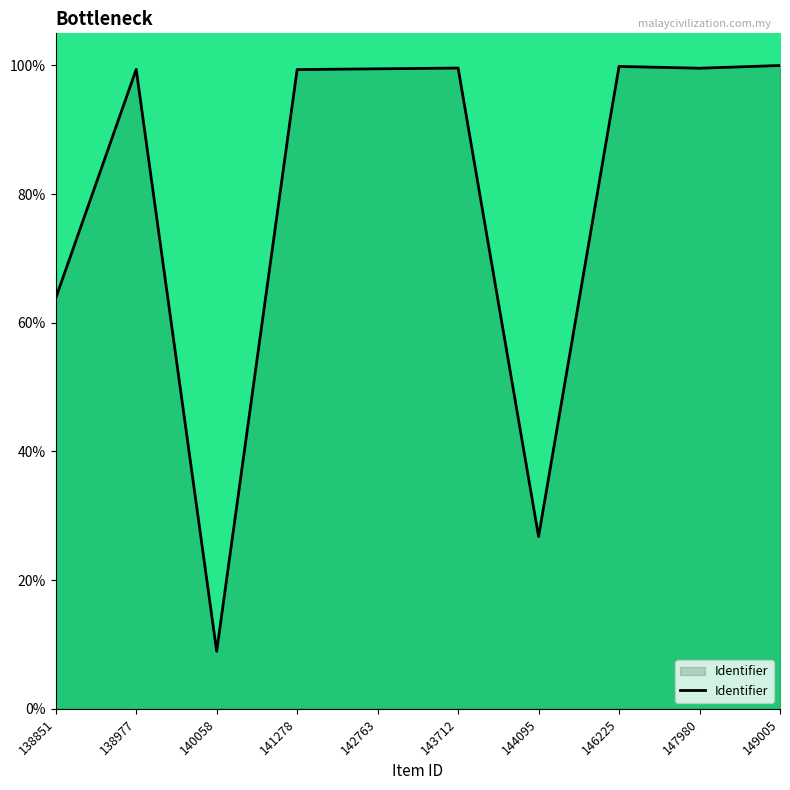

What is the difference between the values at 147980 and 146225?

0.3